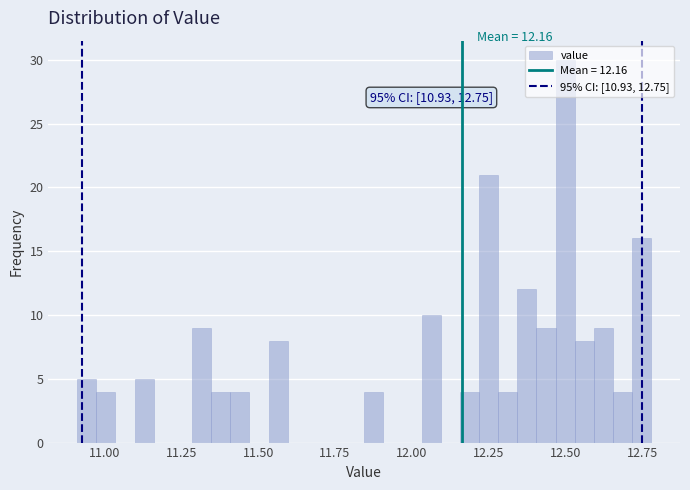

Around what value on the x-axis is the tallest bar? Give the approximate position of its centre, as read against the axis.

12.50